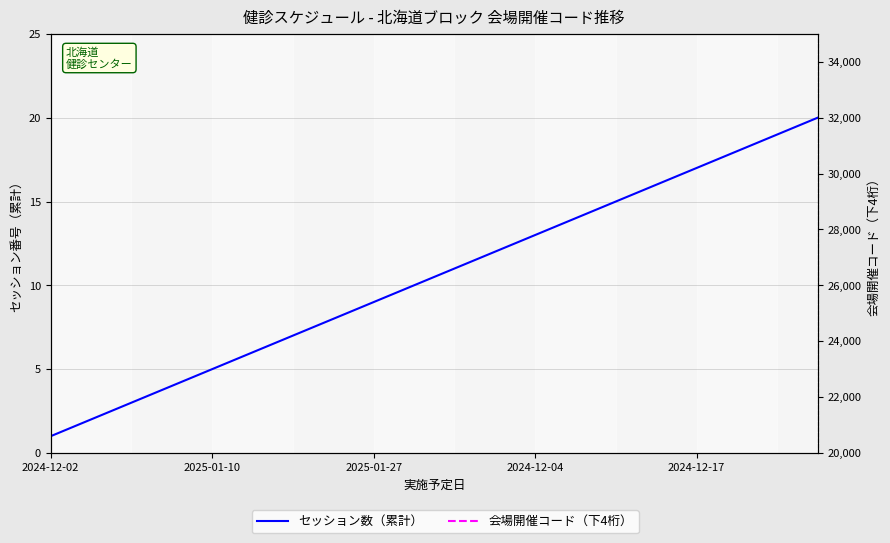

What is the value of the セッション数（累計） point at the 12th from the left?

12